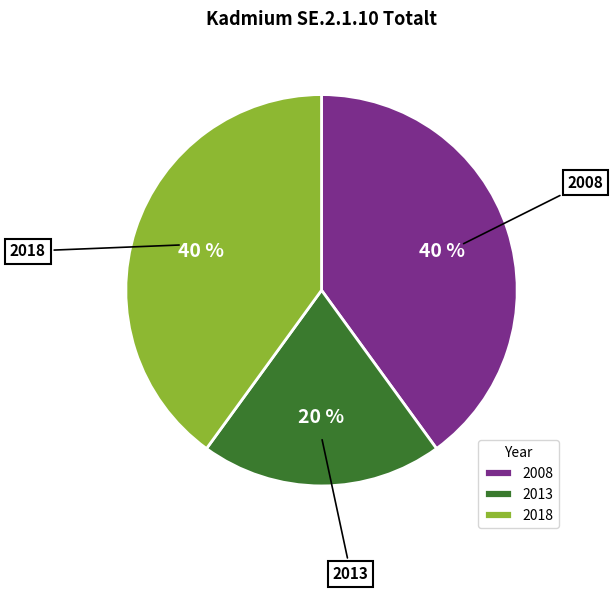

Is 2018 the majority of the pie?

No